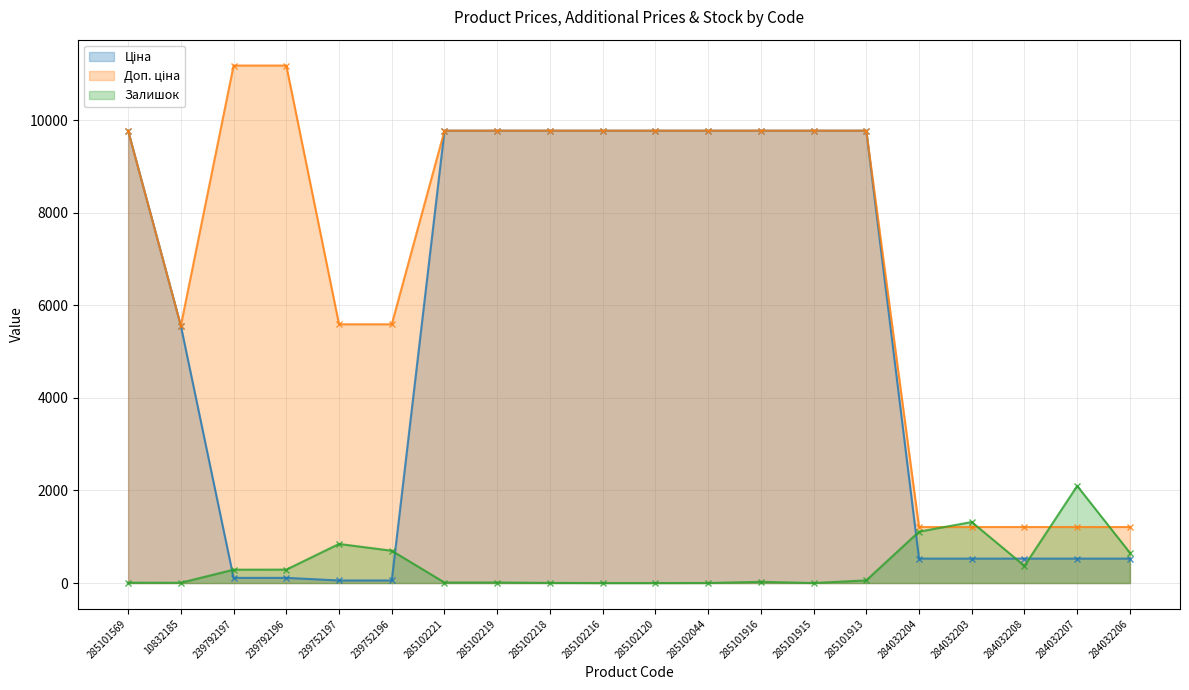

What position from the left is 285102218?

9